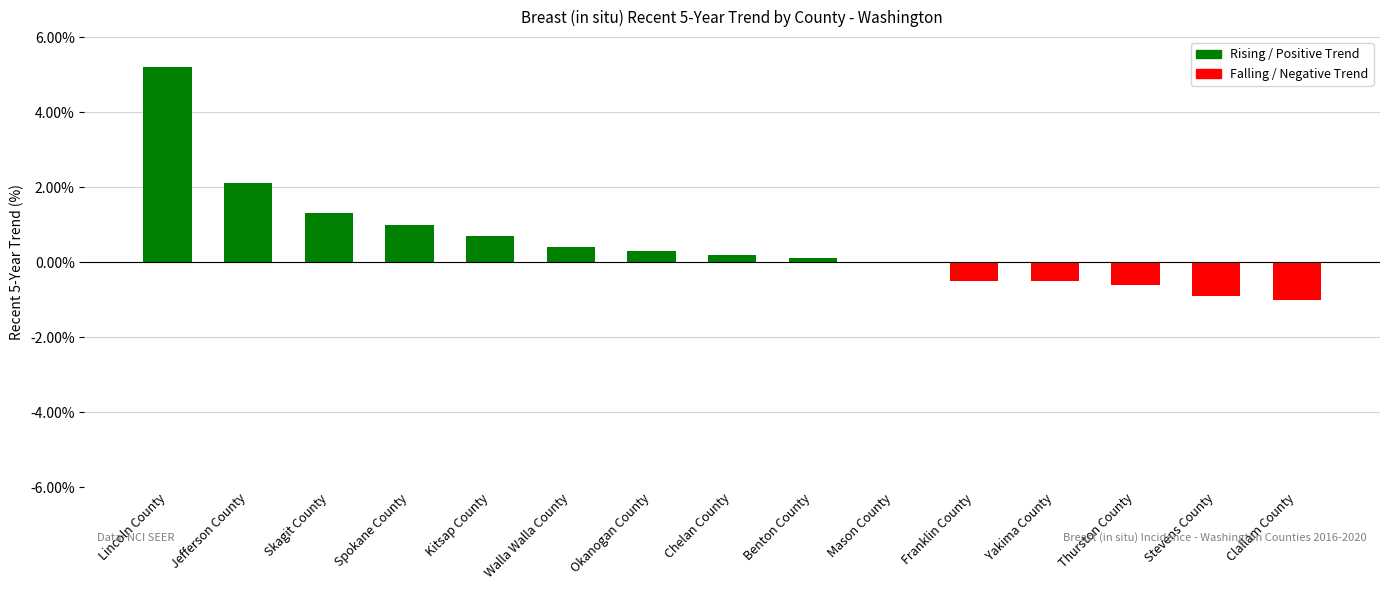

What is the sum of the values at Skagit County and Jefferson County?

3.4